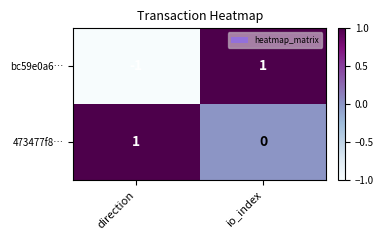

Where is 473477f8… nearest to the value 0?

io_index